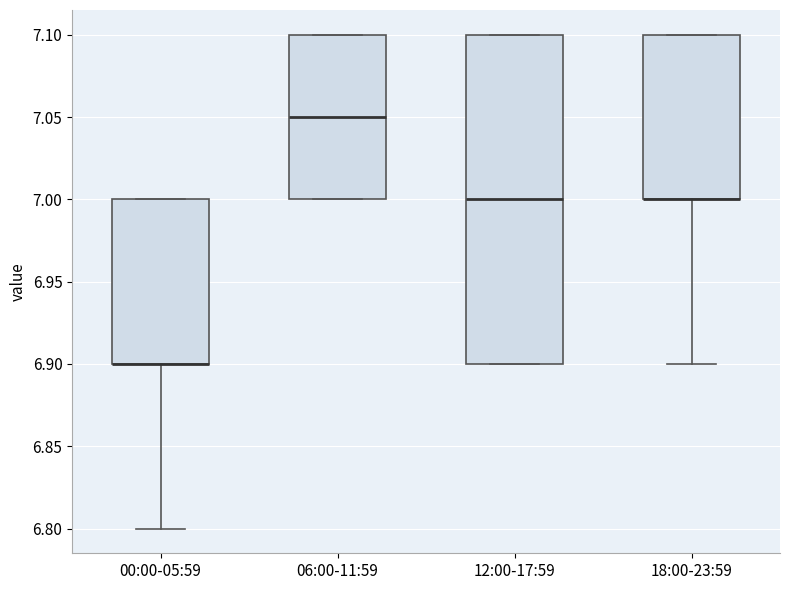

Reading left to right, read every box against the y-axis: the position of its median line, the range the box covers, and the ends of its whiskers. The values are not printed on the chart, so give them approximately, as read against the axis.

00:00-05:59: median 6.90 (drawn on the box's lower edge), box 6.90 to 7.00, whiskers 6.80 to 7.00
06:00-11:59: median 7.05, box 7.00 to 7.10, whiskers 7.00 to 7.10
12:00-17:59: median 7.00, box 6.90 to 7.10, whiskers 6.90 to 7.10
18:00-23:59: median 7.00 (drawn on the box's lower edge), box 7.00 to 7.10, whiskers 6.90 to 7.10